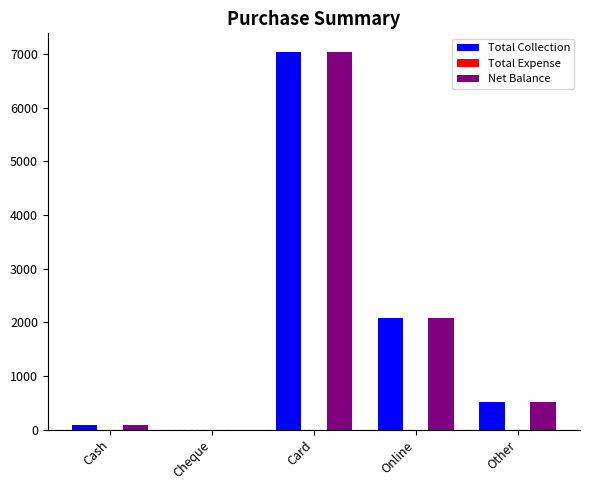

What is the greatest value displayed?

7034